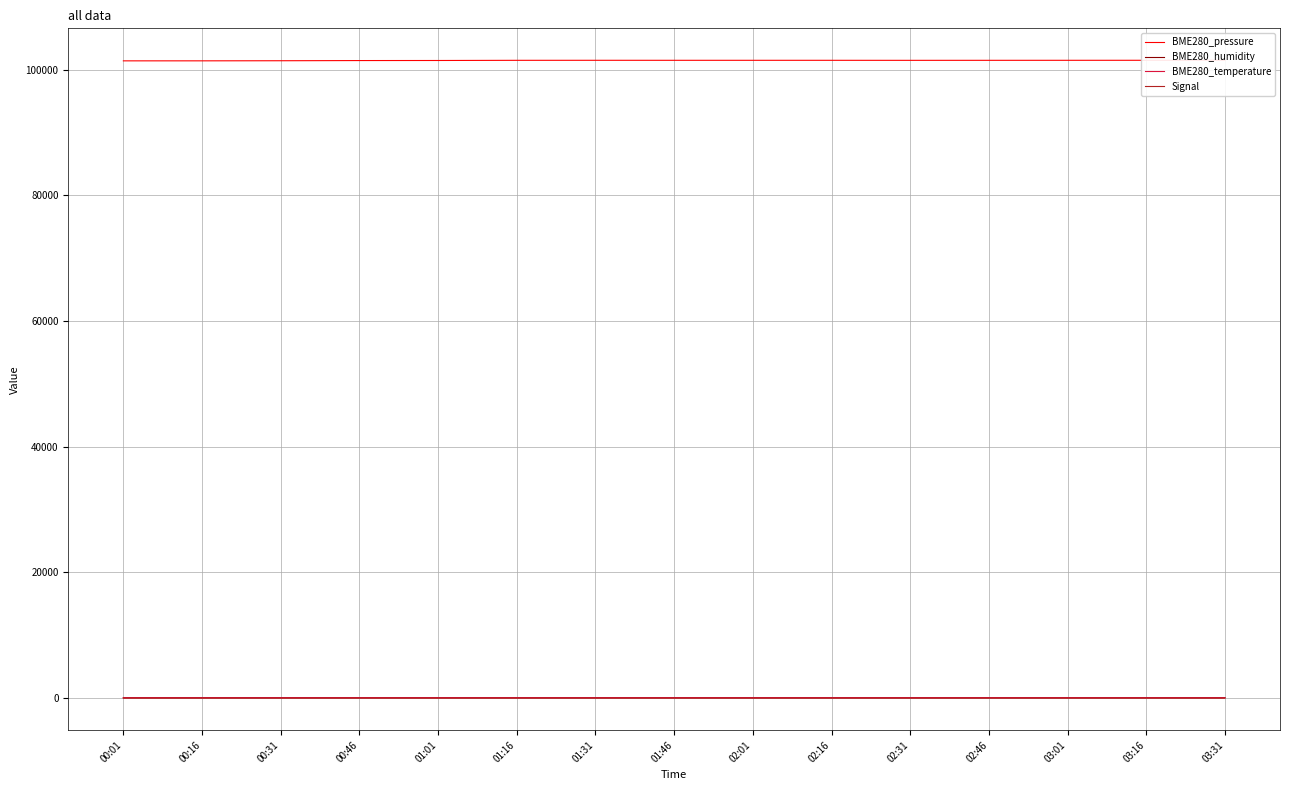

At which category does BME280_temperature reach its first local valley?

00:31